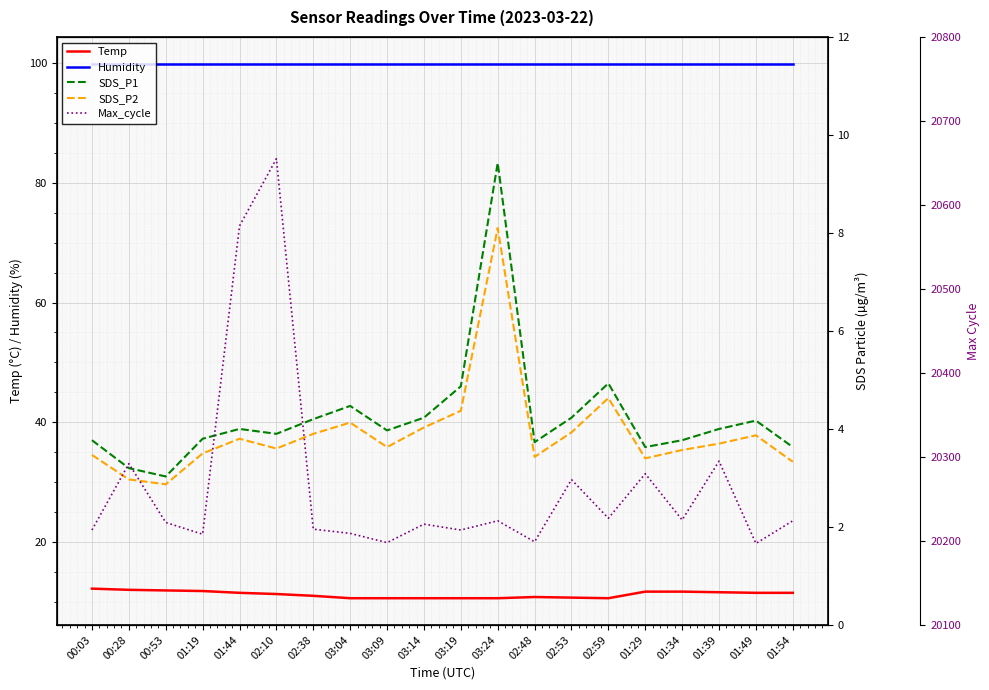

How many categories are shown in the chart?

20